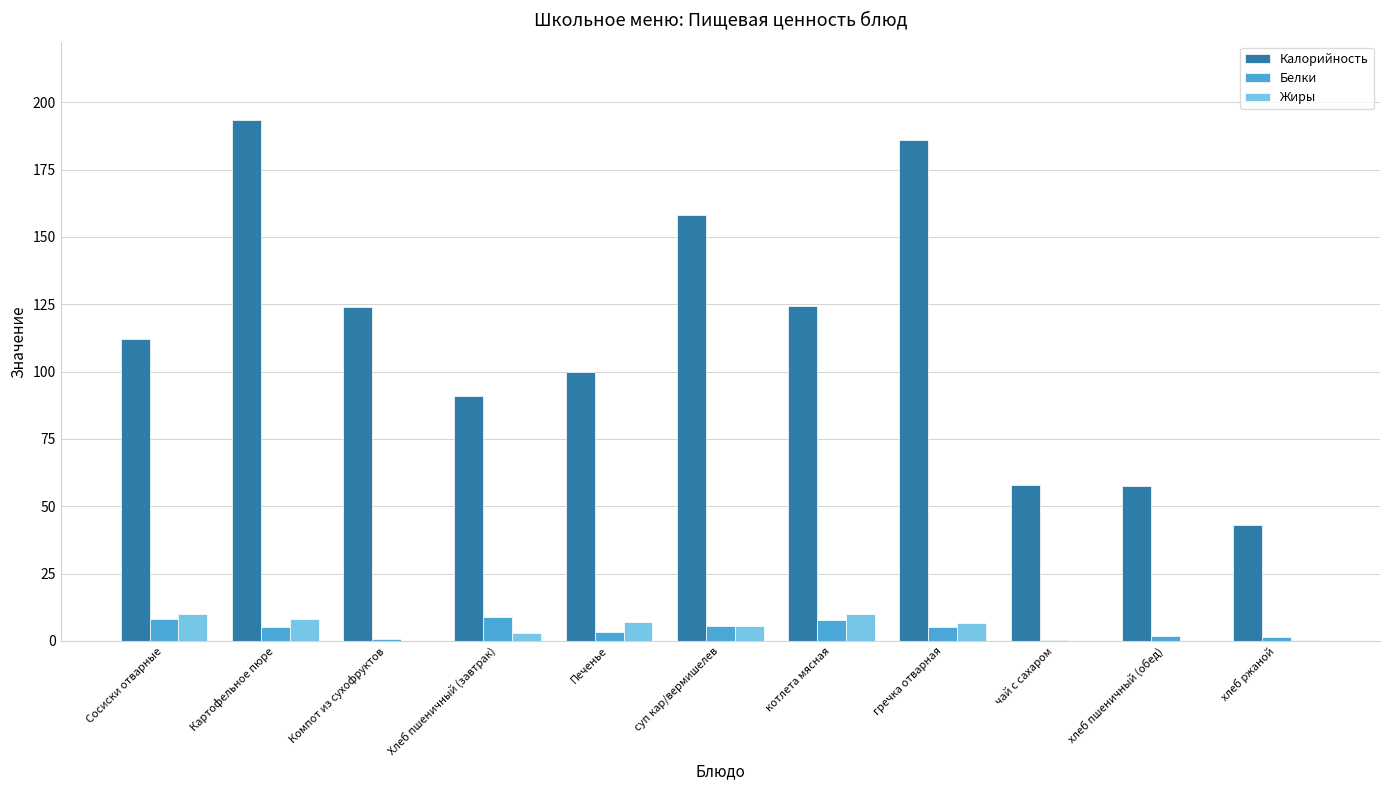

What is the difference between the Жиры values at котлета мясная and Компот из сухофруктов?

10.0